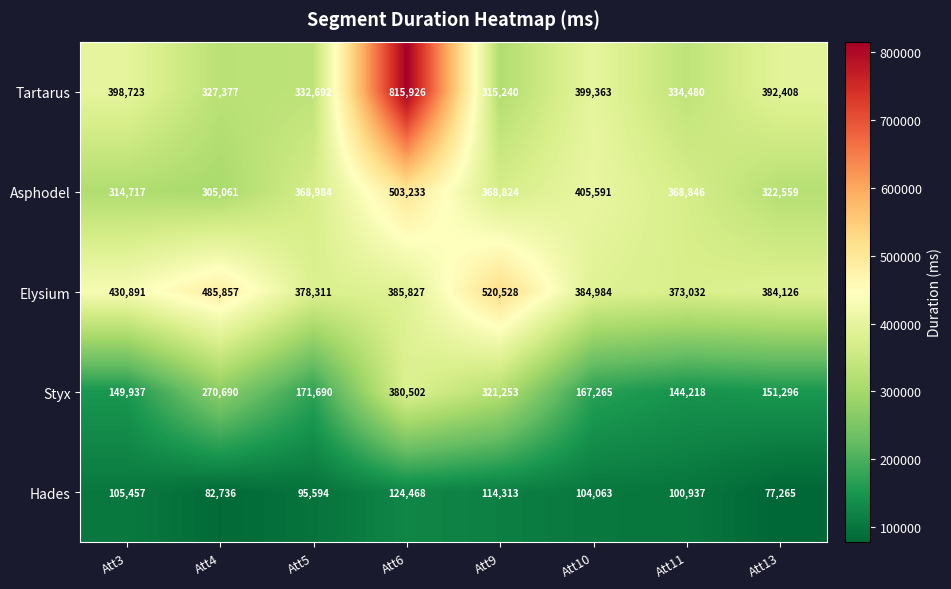

Which series has the largest range (max minus min)?

Tartarus